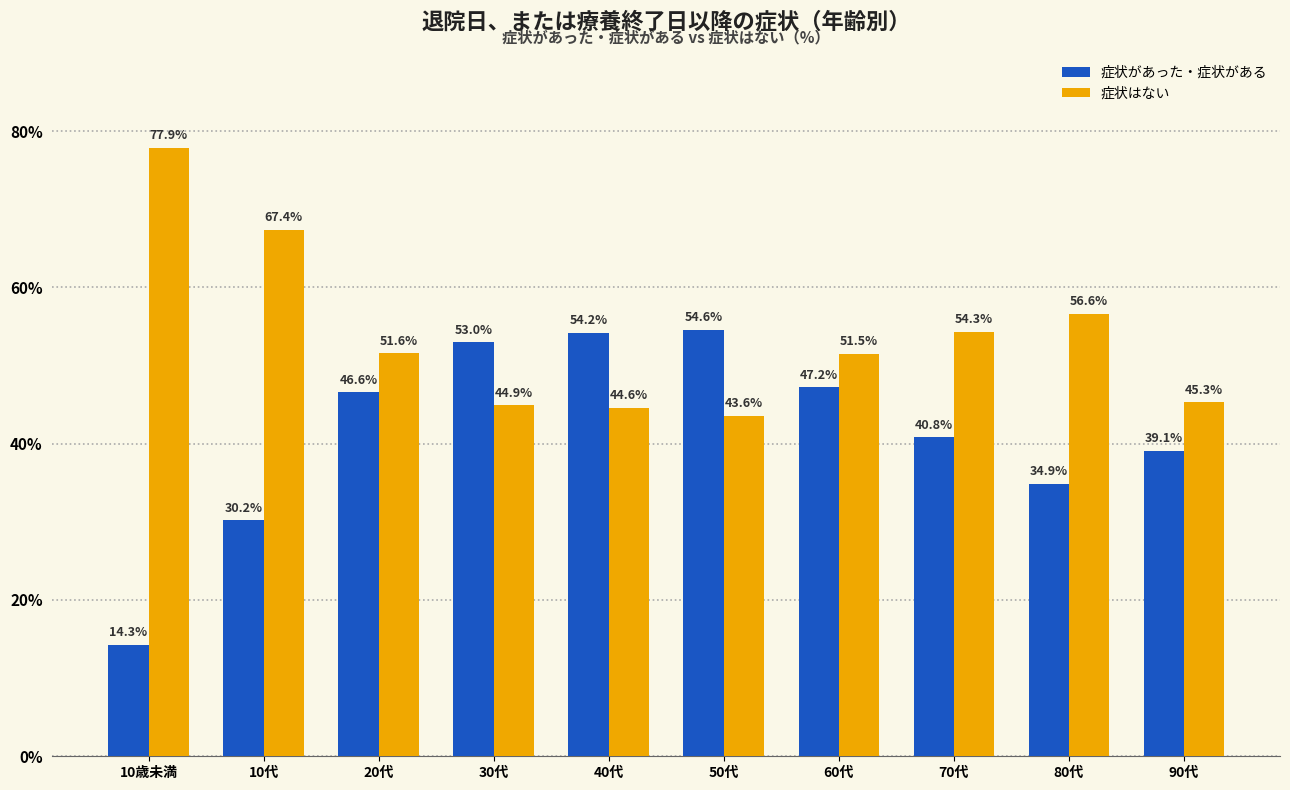

Reading left to right, transcribe all the data shown in this chart.

症状があった・症状がある: 10歳未満=14.3	10代=30.2	20代=46.6	30代=53.0	40代=54.2	50代=54.6	60代=47.2	70代=40.8	80代=34.9	90代=39.1
症状はない: 10歳未満=77.9	10代=67.4	20代=51.6	30代=44.9	40代=44.6	50代=43.6	60代=51.5	70代=54.3	80代=56.6	90代=45.3